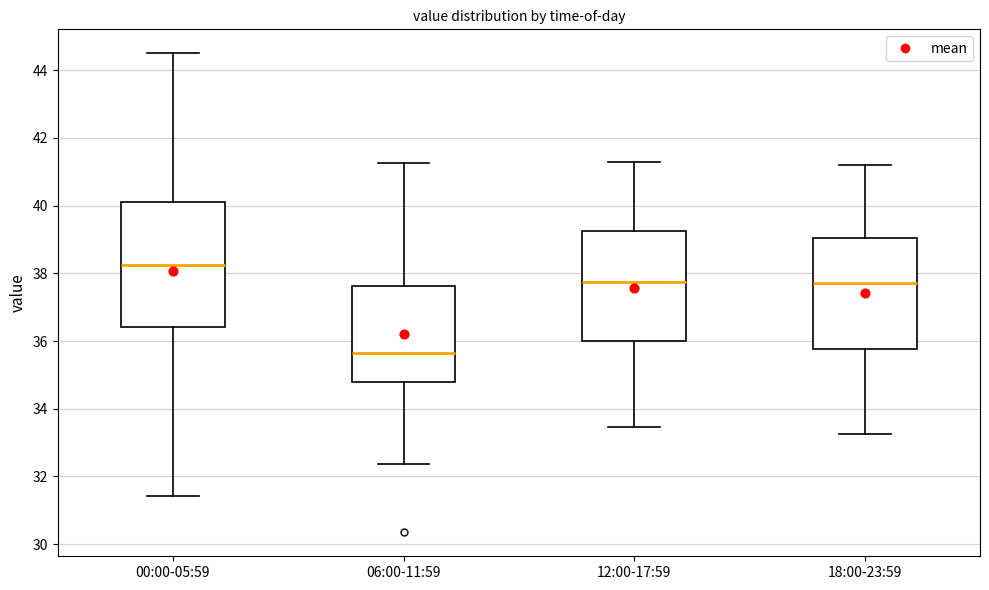

Reading left to right, transcribe this box plot: for each box, give where its median line is, the range the box spans, and where its two whiskers end, as read against the y-axis. The values are not printed on the chart, so give them approximately, as read against the axis.

00:00-05:59: median 38.2, box 36.4 to 40.2, whiskers 31.4 to 44.6
06:00-11:59: median 35.6, box 34.8 to 37.6, whiskers 32.4 to 41.2
12:00-17:59: median 37.8, box 36.0 to 39.2, whiskers 33.4 to 41.4
18:00-23:59: median 37.8, box 35.8 to 39.0, whiskers 33.2 to 41.2